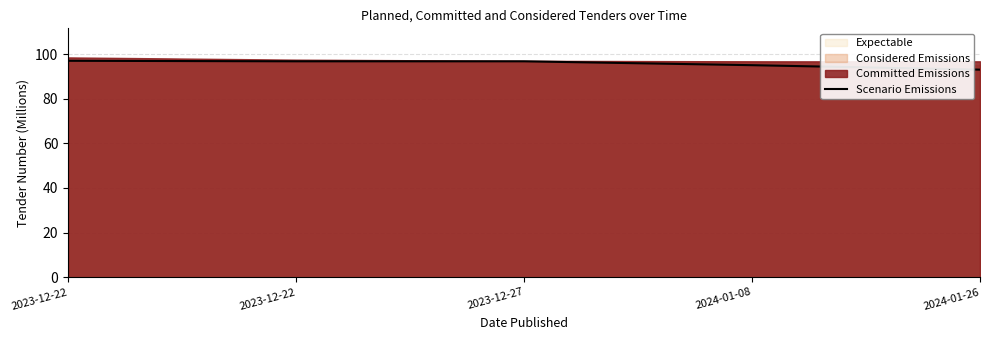

At which category does the chart reach its minimum across all series?

2024-01-26